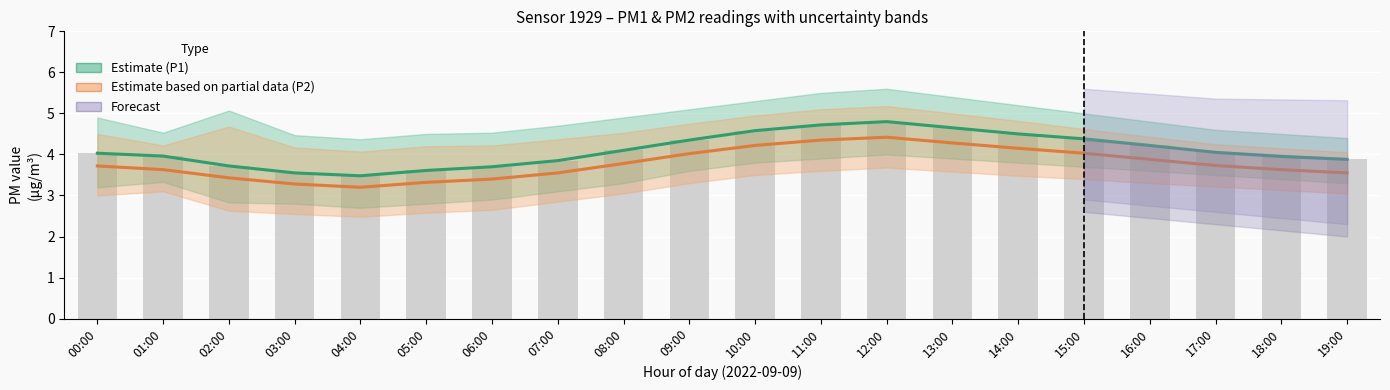

What is the label of the 4th bar from the right?

16:00